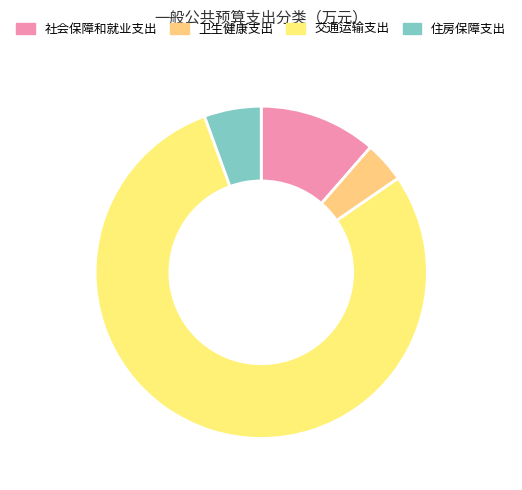

Which has a higher value, 卫生健康支出 or 住房保障支出?

住房保障支出